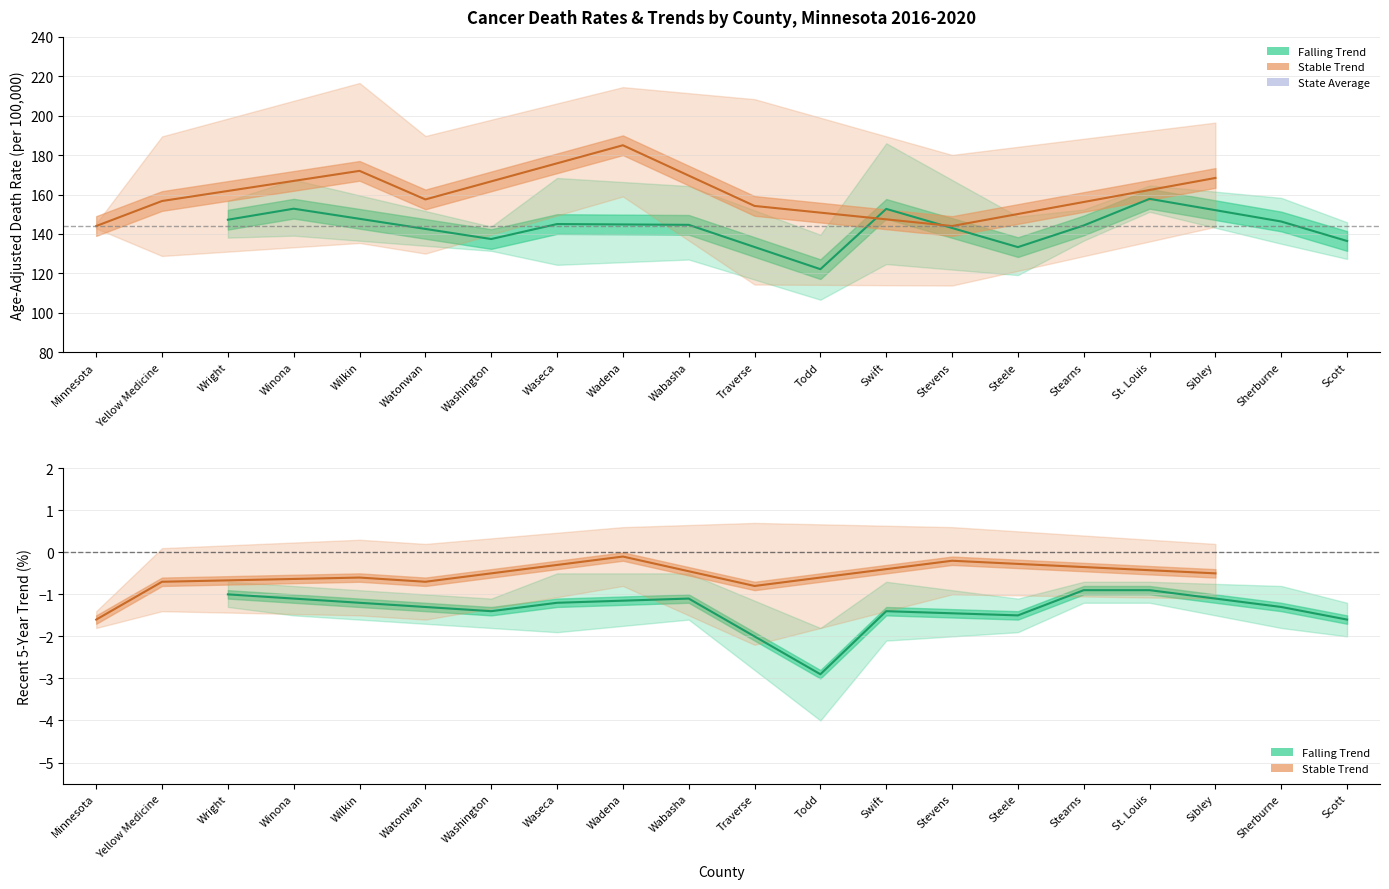

True or false: Age-Adjusted Death Rate has more than 1 interior local peaks.

True